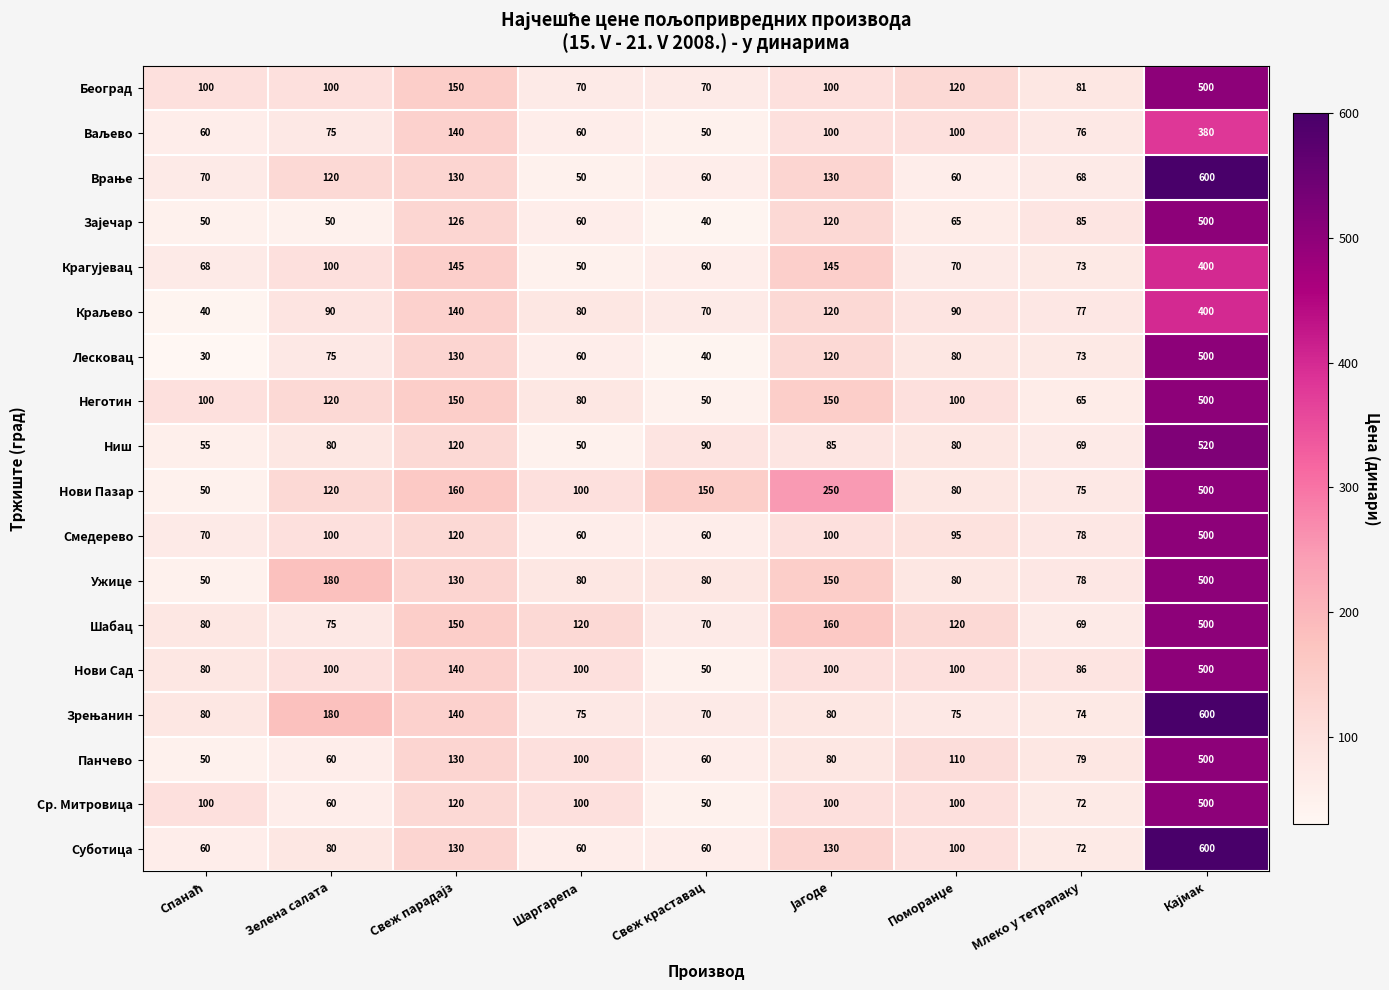

How many data points in Лесковац are less than 75?

4